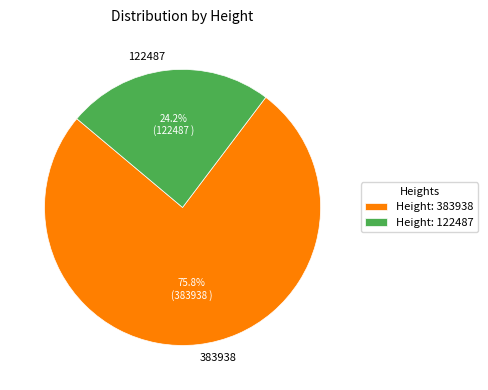

Which has a higher value, 383938 or 122487?

383938